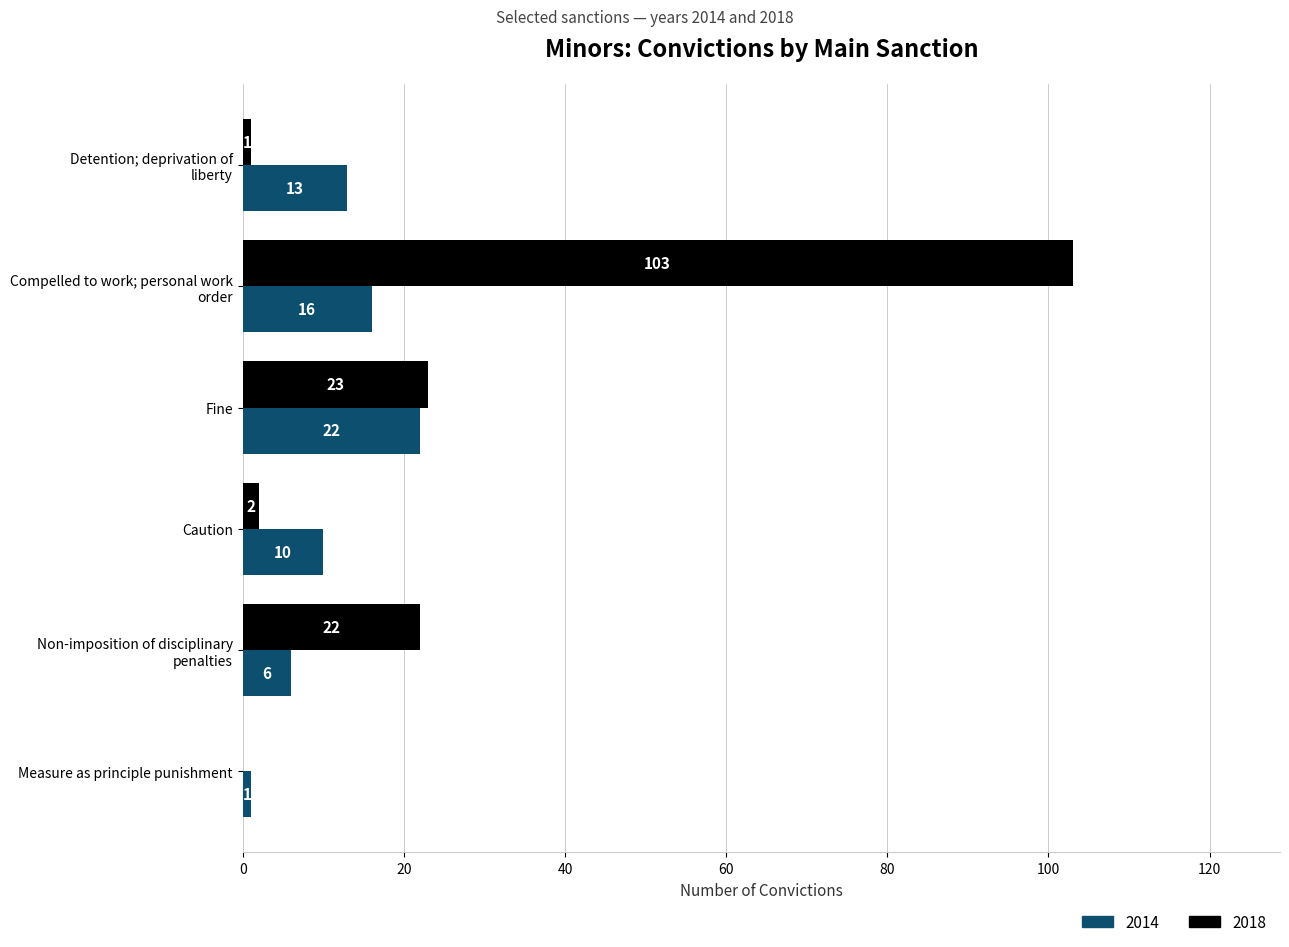

At which category does the chart reach its peak across all series?

Compelled to work; personal work
order